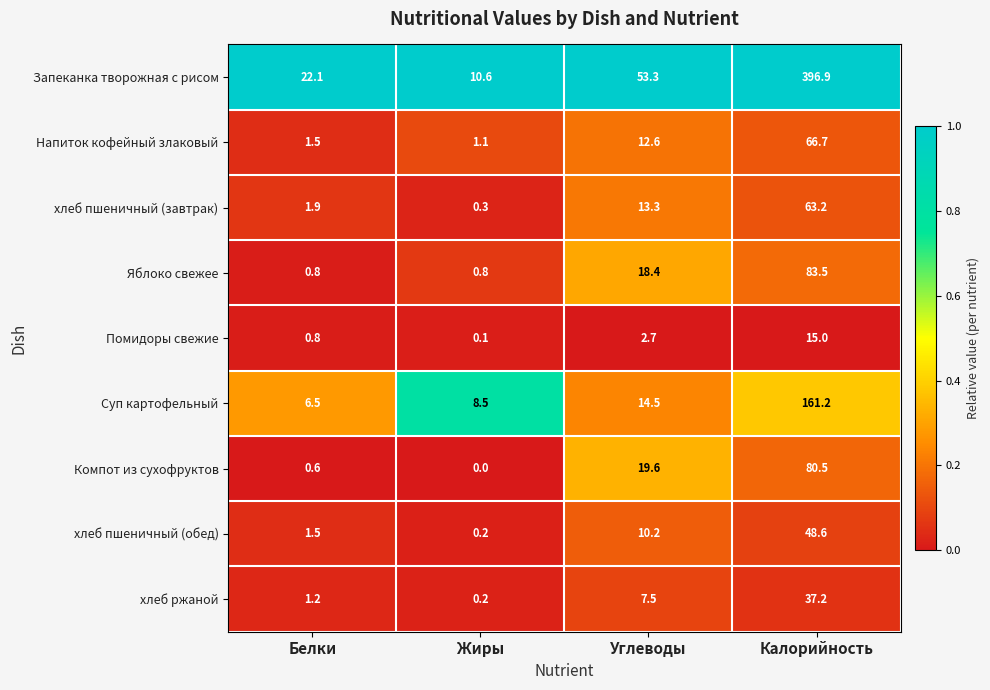

At which label is Суп картофельный closest to 83?

Углеводы